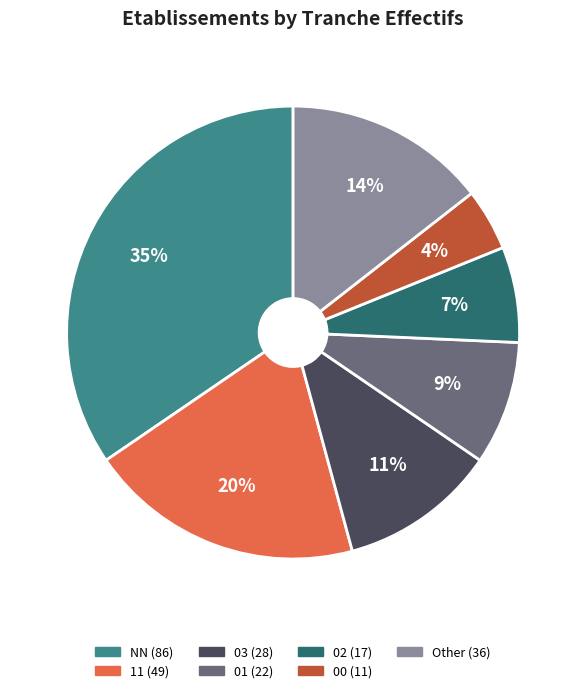

Is there any slice that represents more than half of the pie?

No